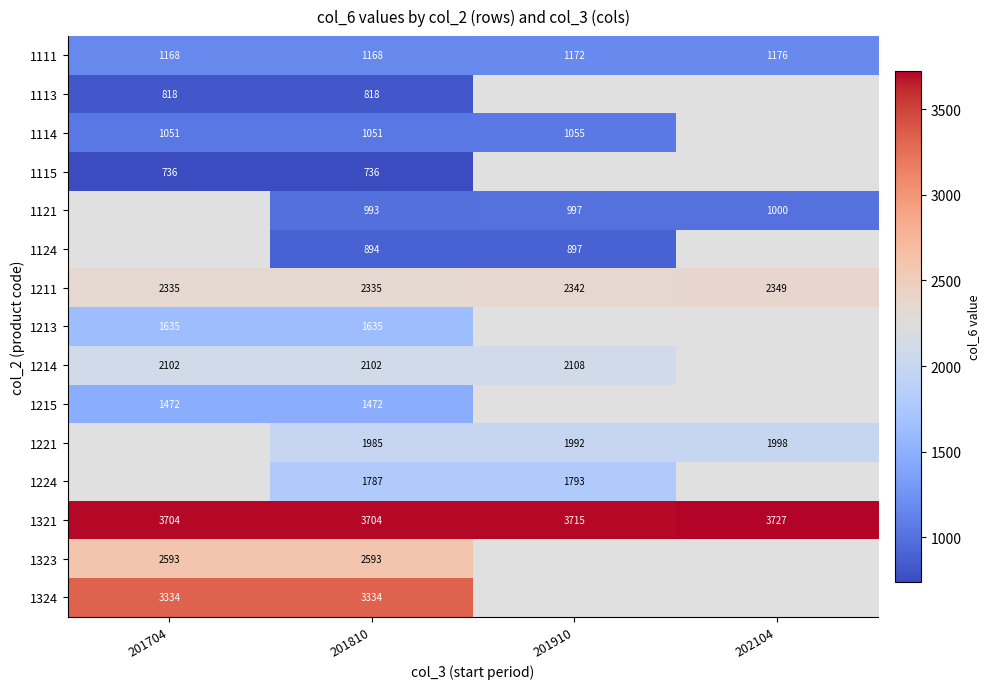

What is the greatest value displayed?

3727.0